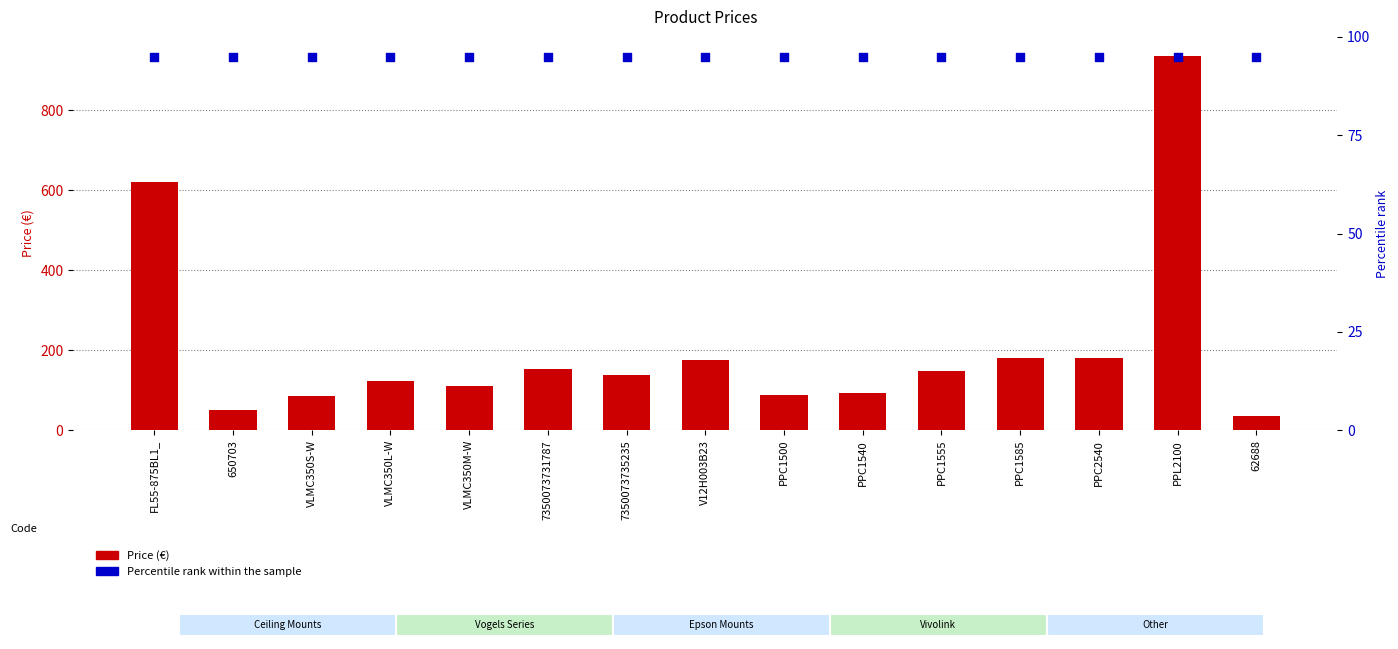

At which category is the sum across all series the highest?

PPL2100